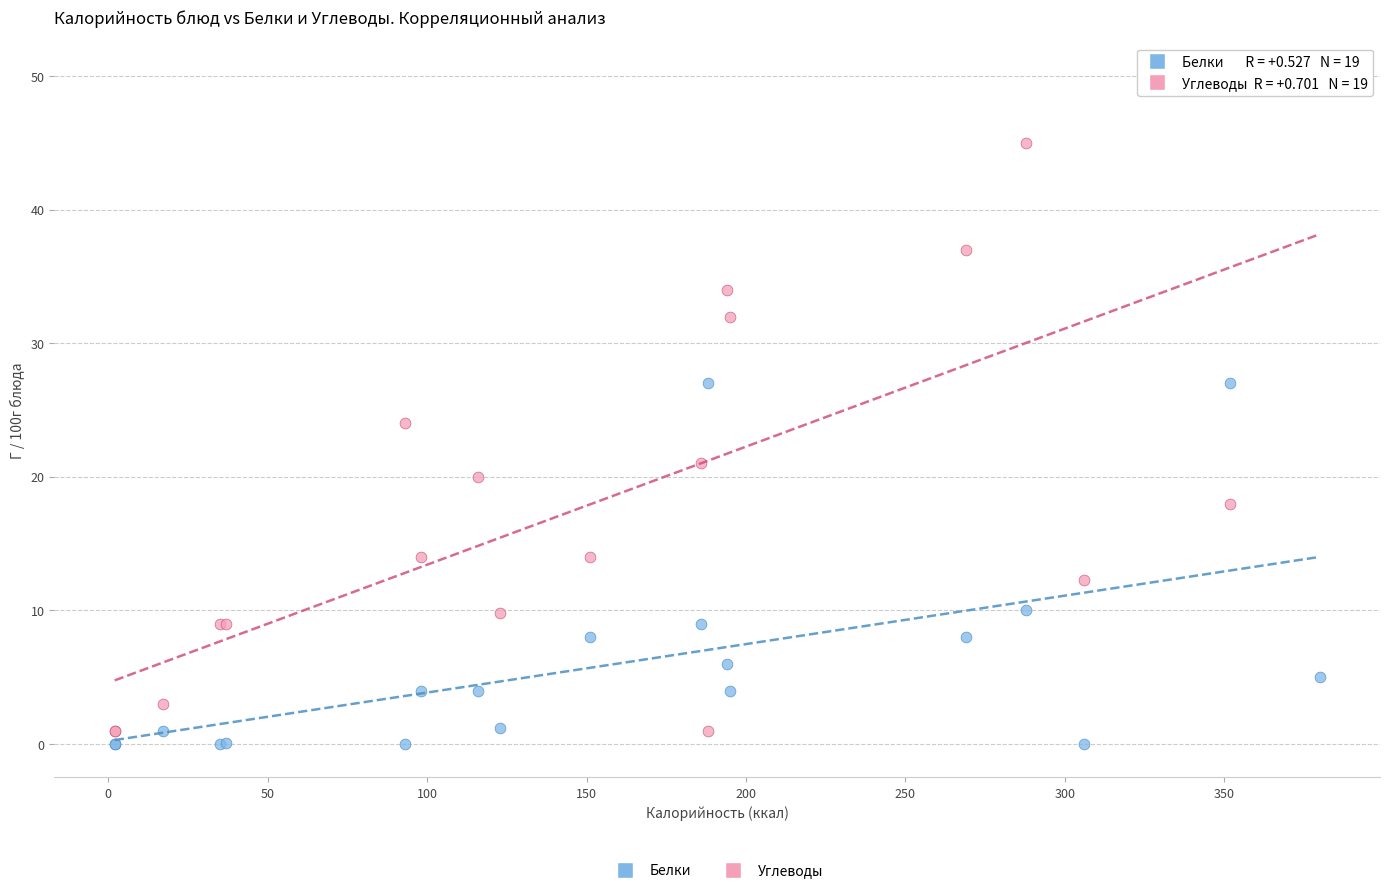

In the Углеводы series, what Y value is closest to 25?

24.0